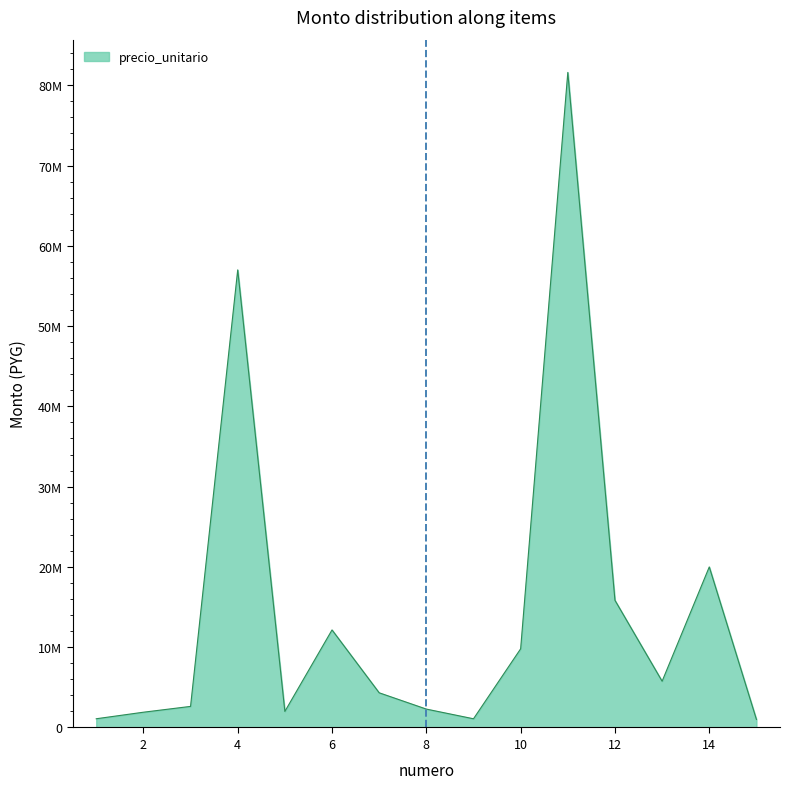

Is this an area chart (filled region under the line)?

Yes